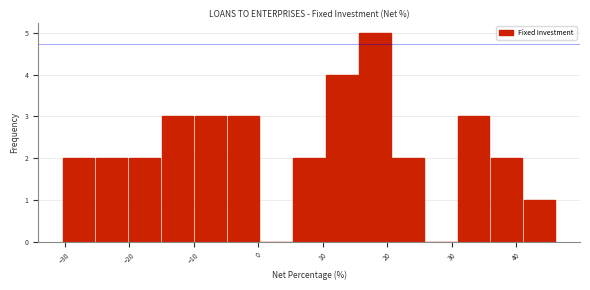

What is the height of the bar covering 5 to 10 on the x-axis? Neither the bar edges nor the heights are printed on the chart, so give them approximately, as read against the axes.

2